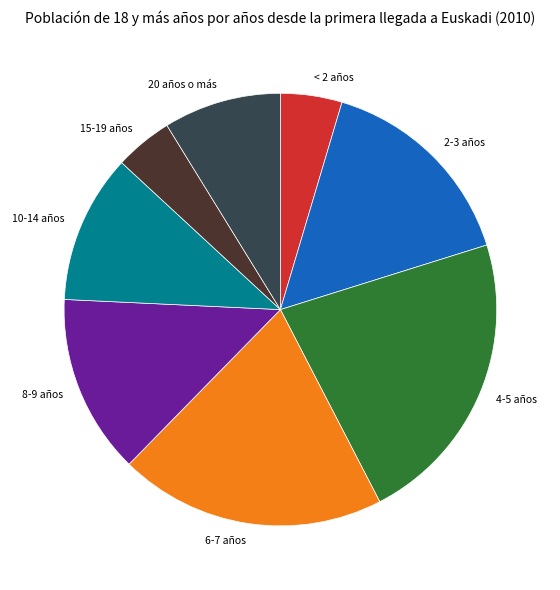

What is the ratio of the value at 20 años o más to the value at 4-5 años?

0.4